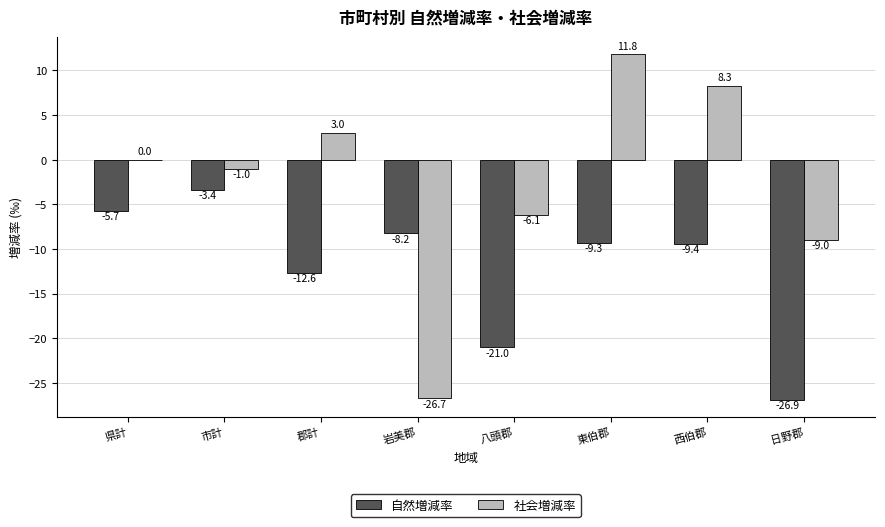

What is the sum of the 自然増減率 values at 県計 and 日野郡?

-32.6